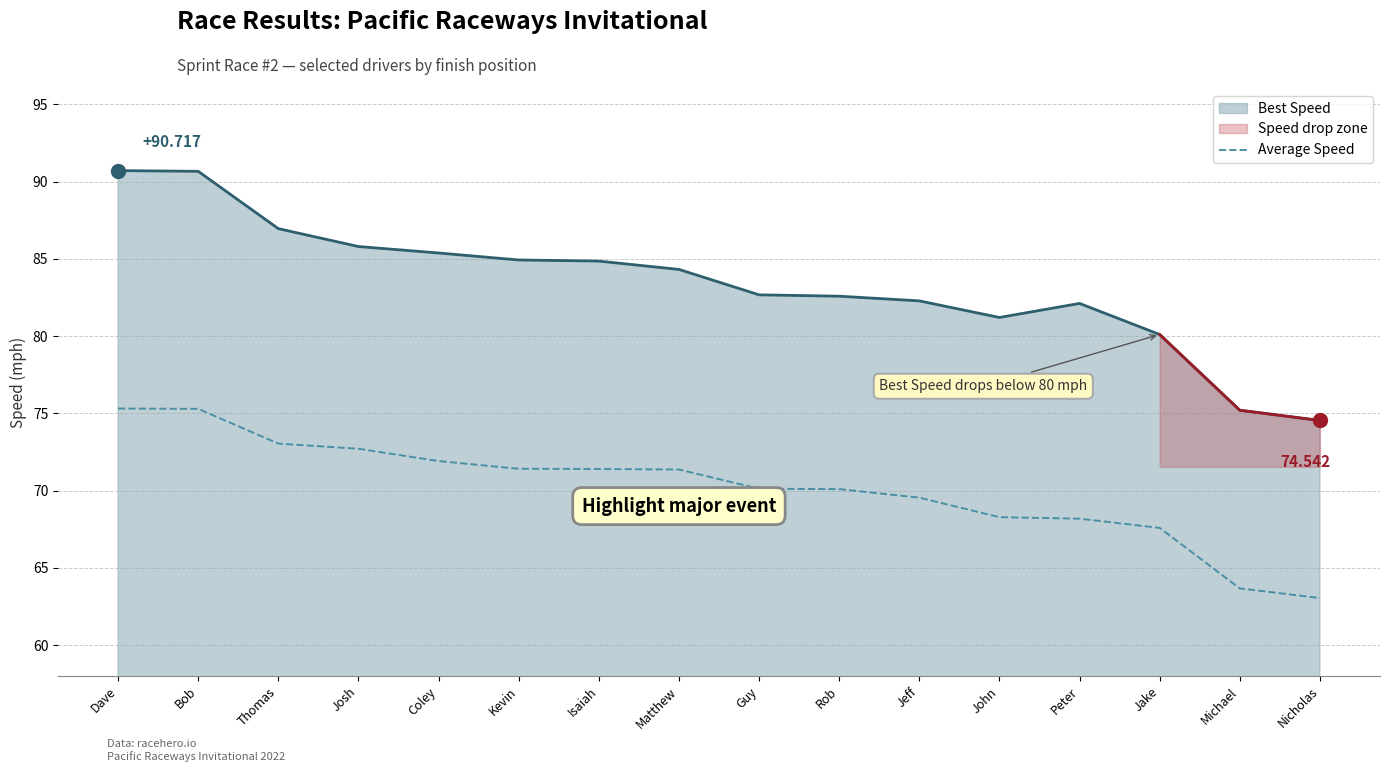

True or false: Average Speed and Best Speed cross at least once.

False